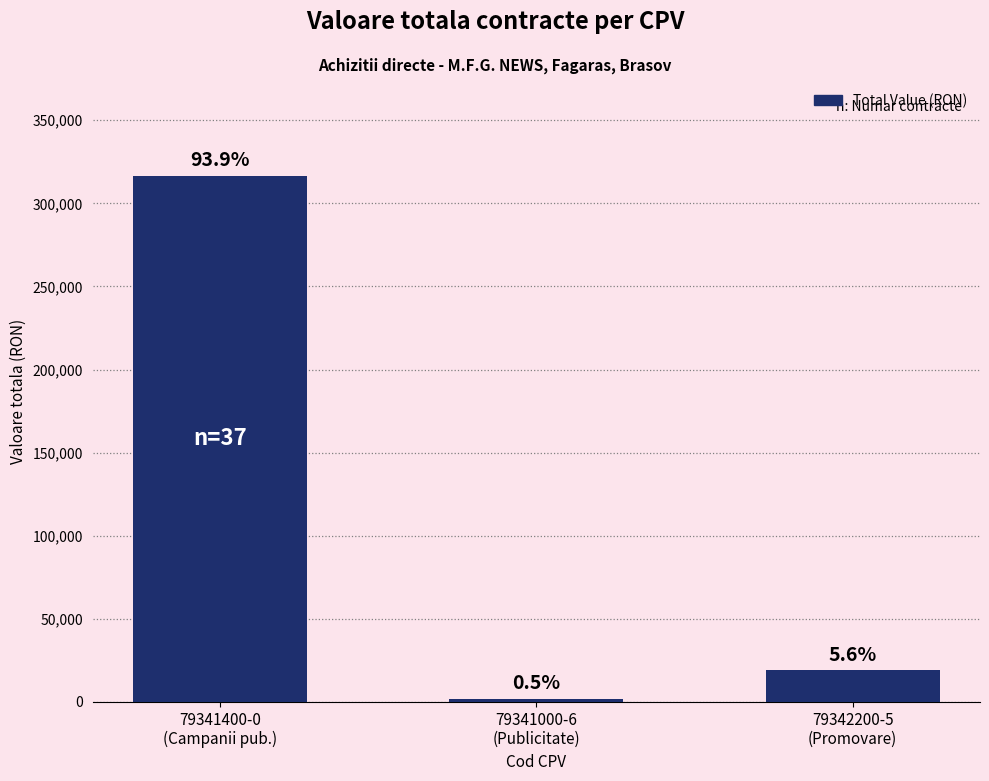

List the labels in order of value, largest first.

79341400-0
(Campanii pub.), 79342200-5
(Promovare), 79341000-6
(Publicitate)